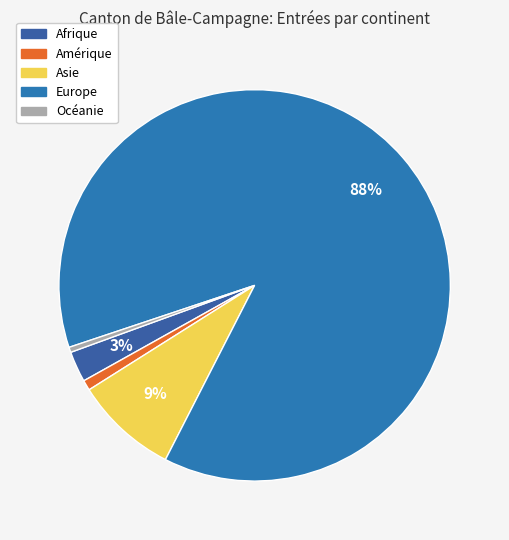

How many slices are in this pie chart?

5